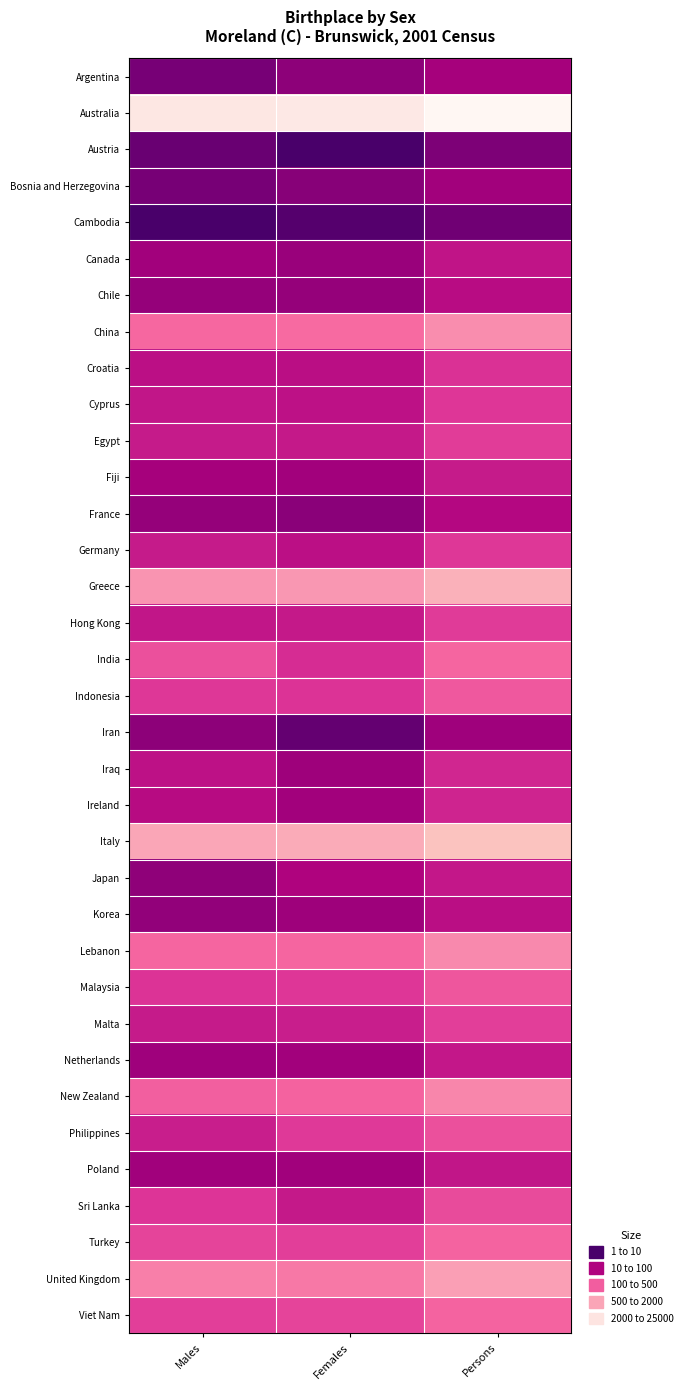

Which series has the largest total across all categories?

Australia